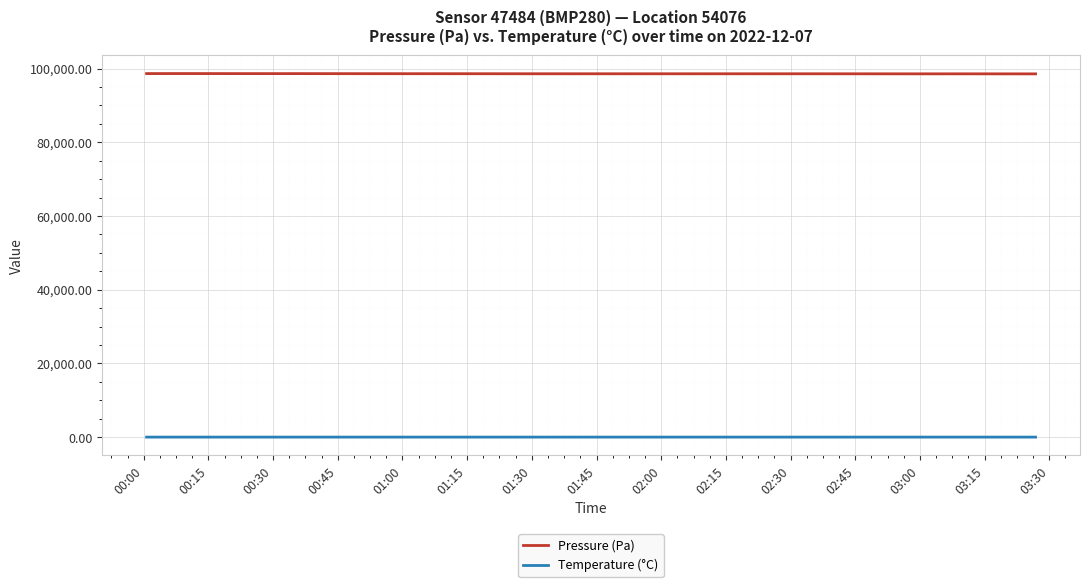

Which series has the largest total across all categories?

Pressure (Pa)